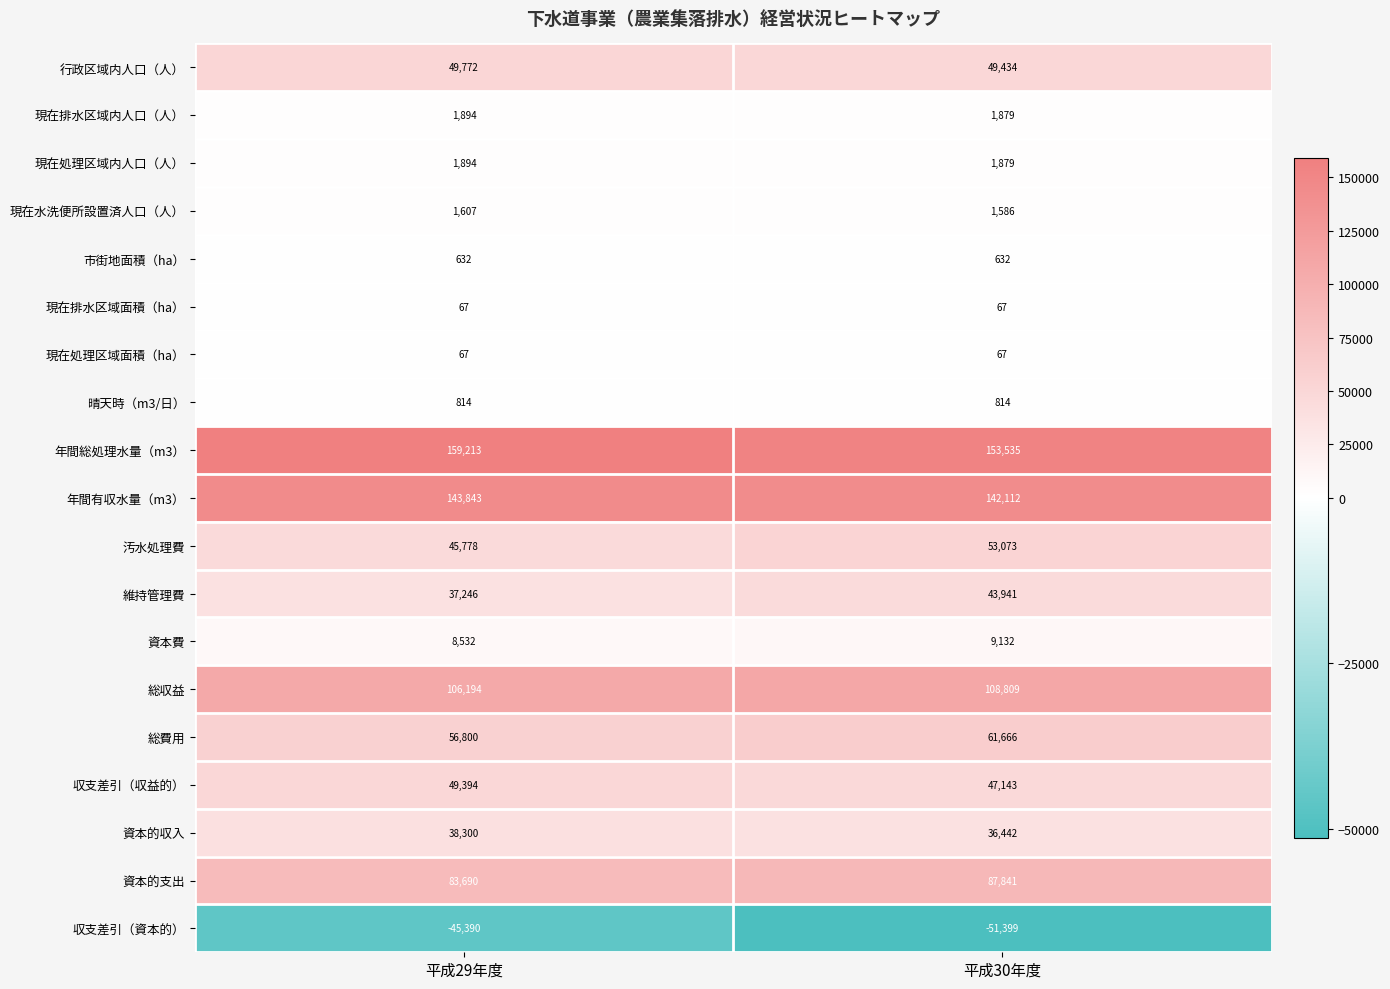

At which category is the sum across all series the highest?

平成30年度